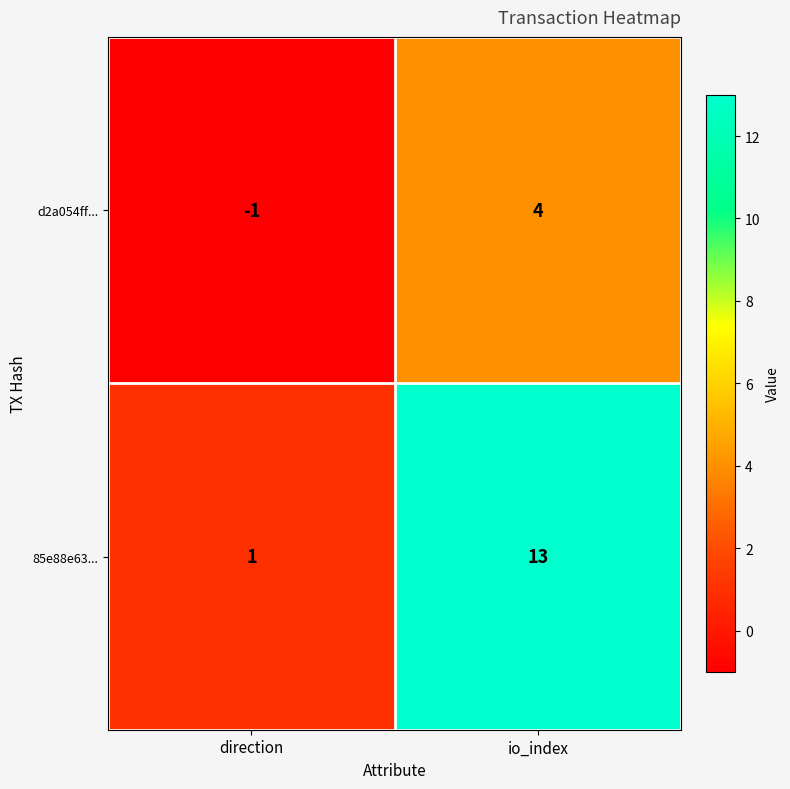

At which category is the sum across all series the highest?

io_index